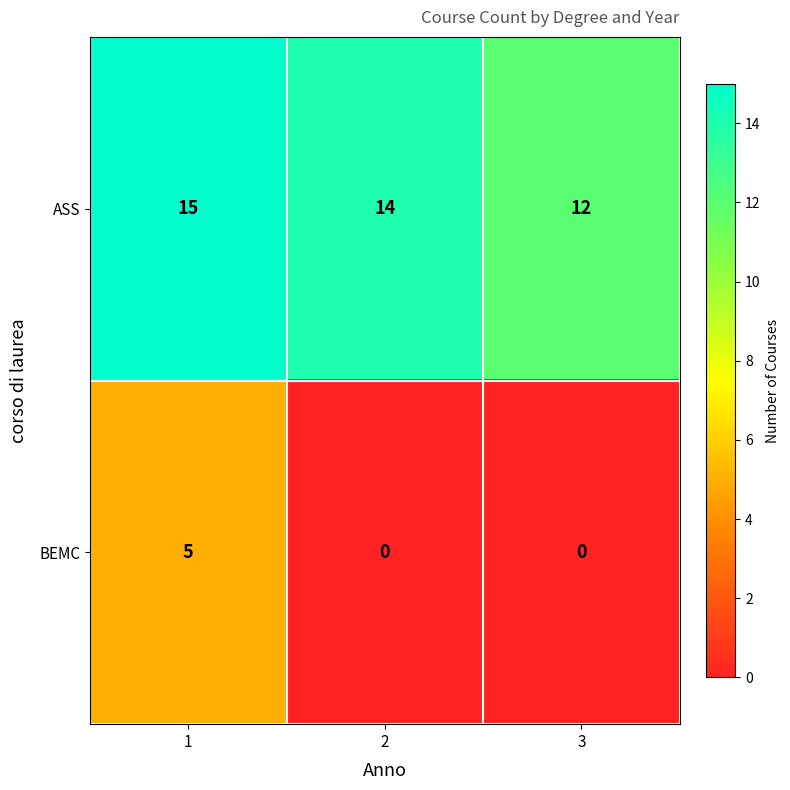

Which series has the widest spread of values?

BEMC